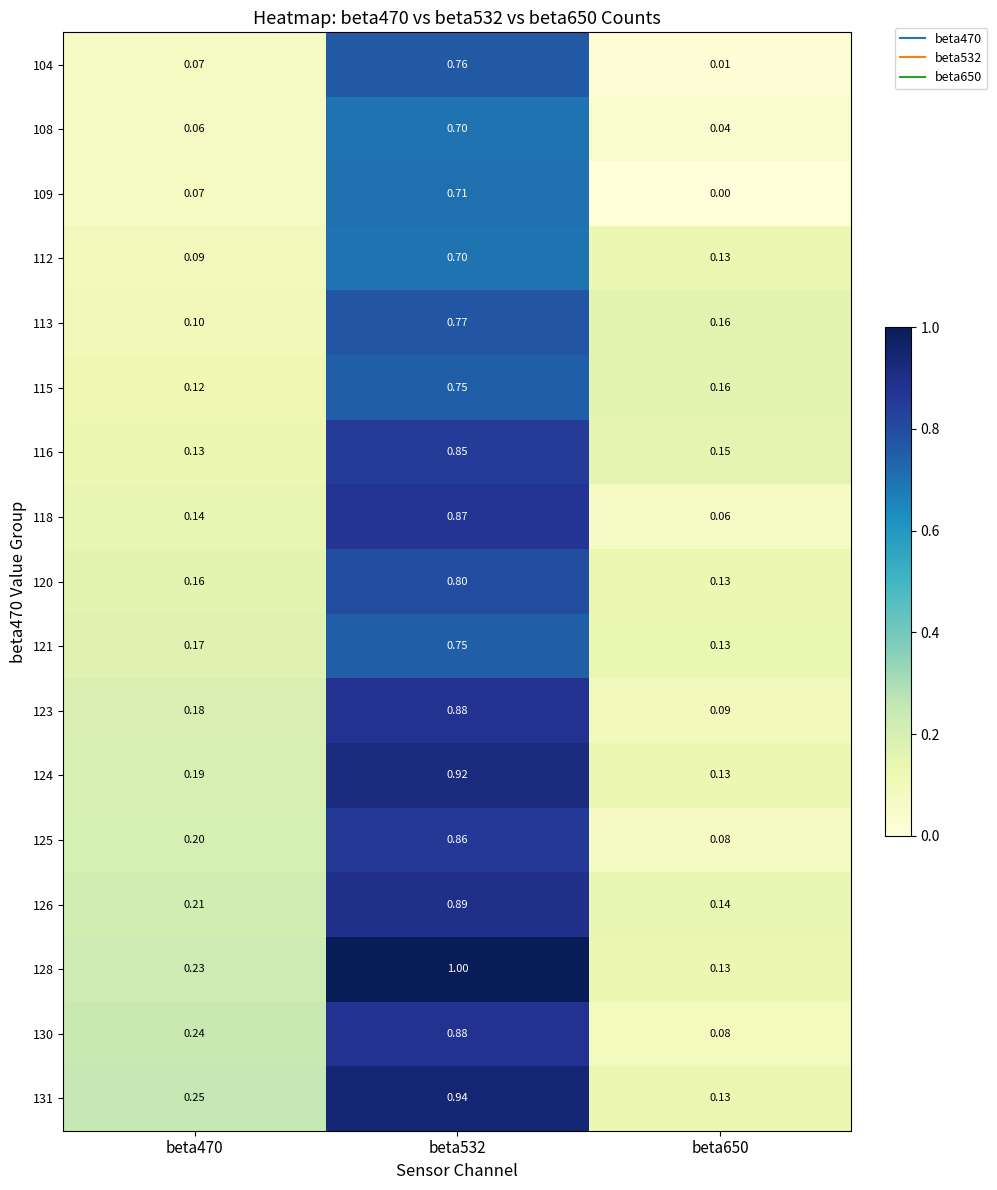

Is the value of 130 at beta650 greater than the value of 121 at beta650?

No